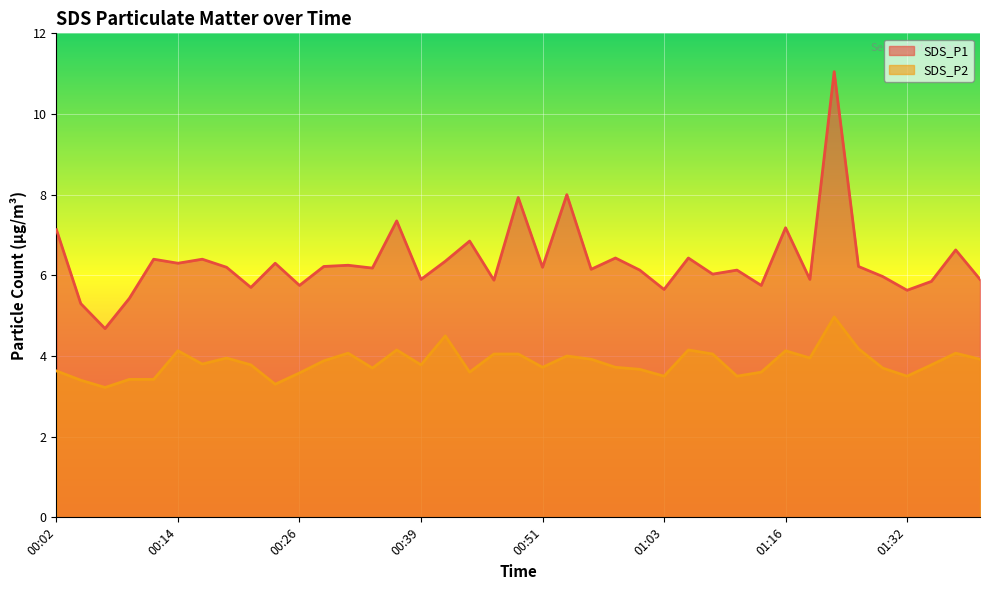

True or false: SDS_P1 has more than 1 interior local peaks.

True